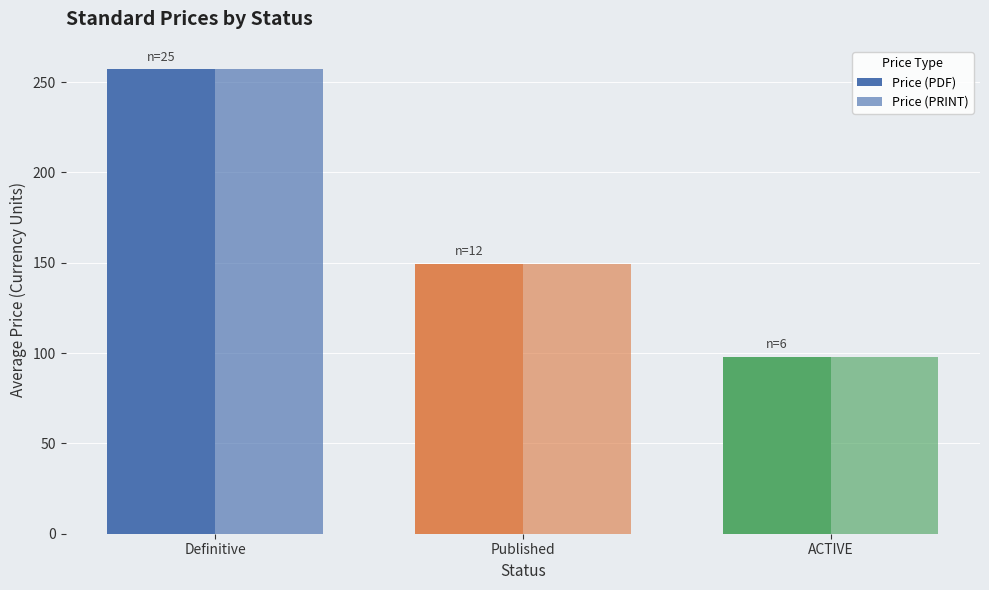

Read the Price (PDF) value at Published.

149.5